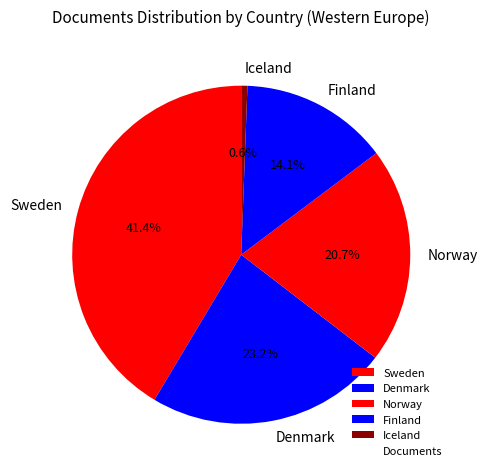

Which has a higher value, Sweden or Finland?

Sweden